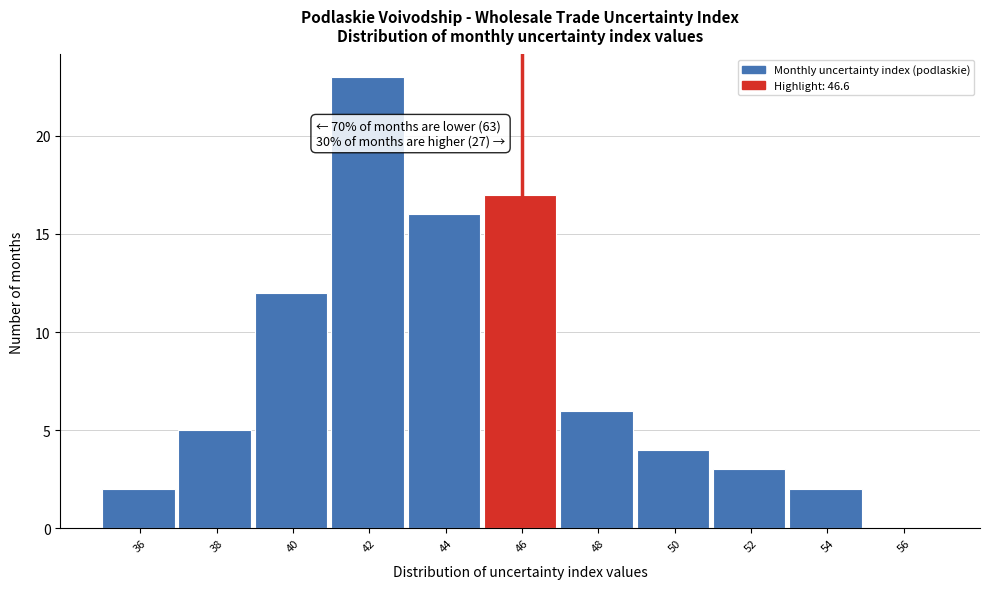

Reading left to right, what are all the values shown in this chart?

36=2	38=5	40=12	42=23	44=16	46=17	48=6	50=4	52=3	54=2	56=0